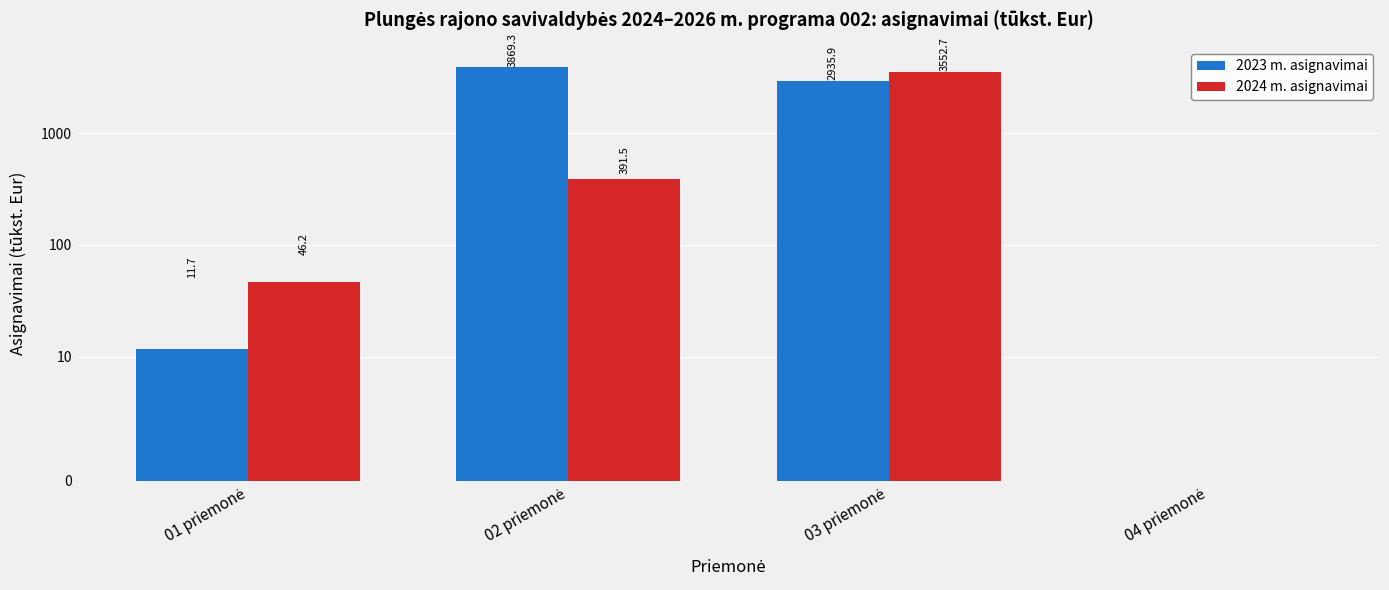

Which series has the largest range (max minus min)?

2023 m. asignavimai